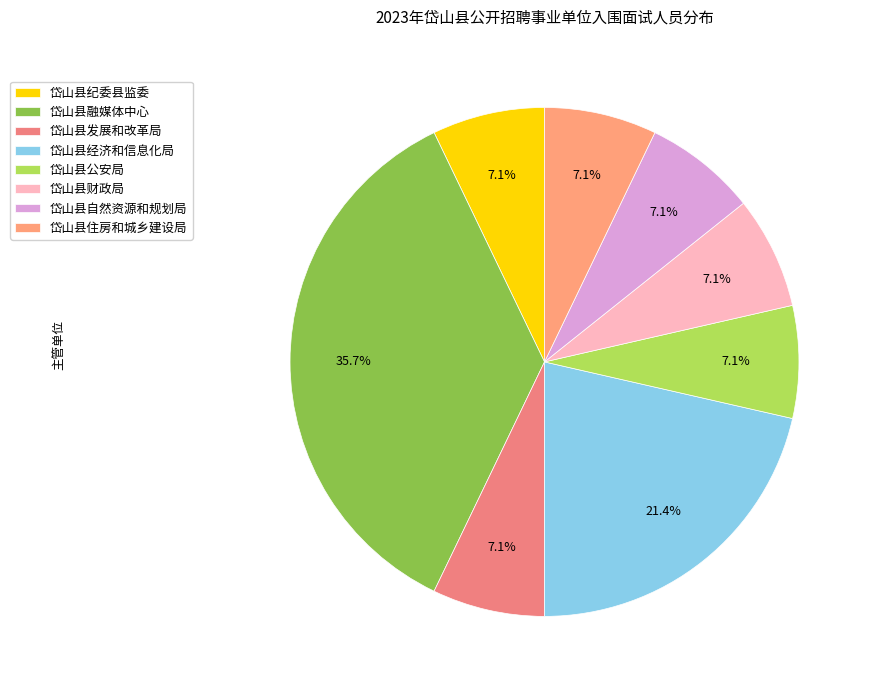

Rank the categories by value from highest to lowest.

岱山县融媒体中心, 岱山县经济和信息化局, 岱山县纪委县监委, 岱山县发展和改革局, 岱山县公安局, 岱山县财政局, 岱山县自然资源和规划局, 岱山县住房和城乡建设局